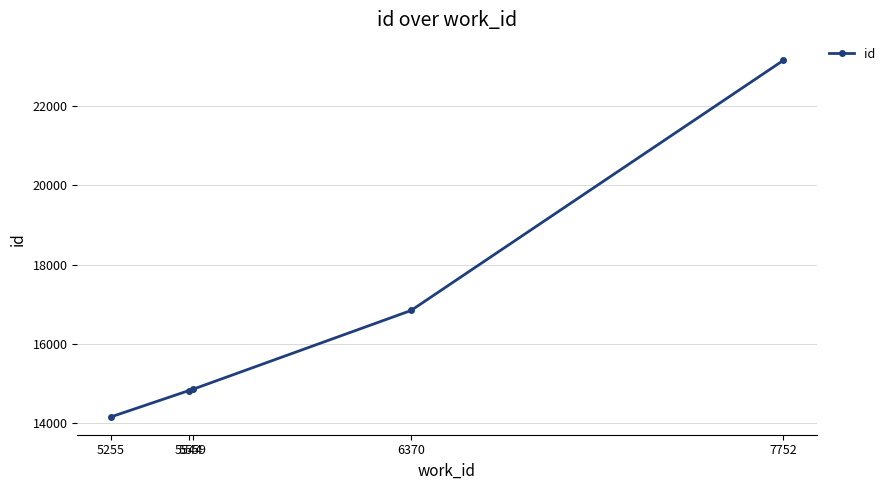

What is the greatest value displayed?

23150